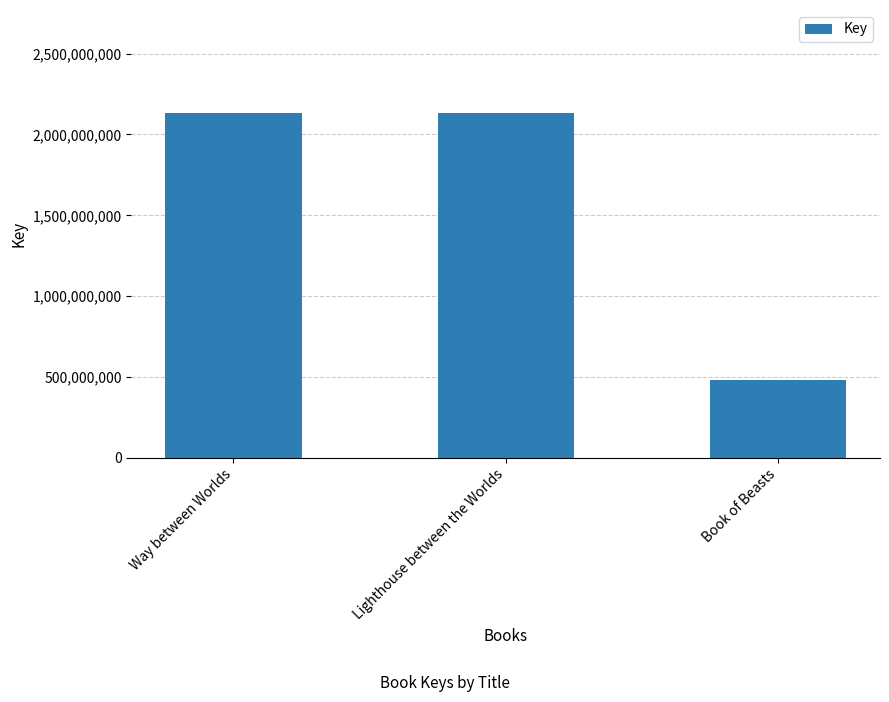

What is the sum of all values?

4744737432